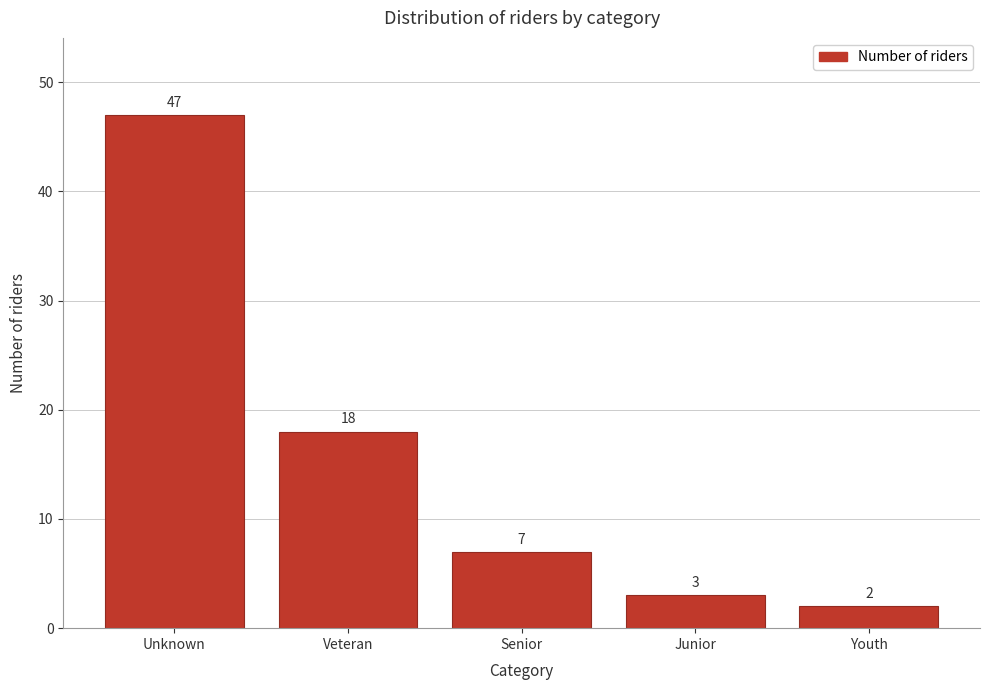

Reading right to left, transcribe all the data shown in this chart.

Youth=2	Junior=3	Senior=7	Veteran=18	Unknown=47